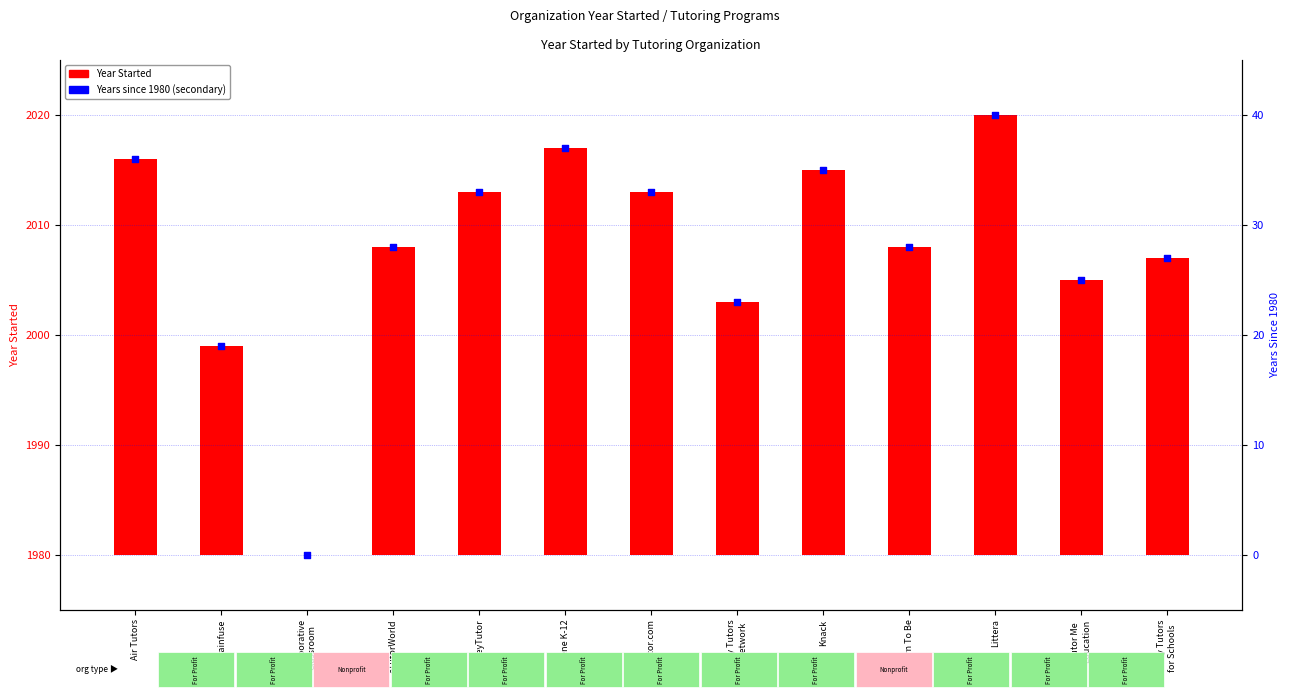

Which series has the widest spread of Y values?

Year Started